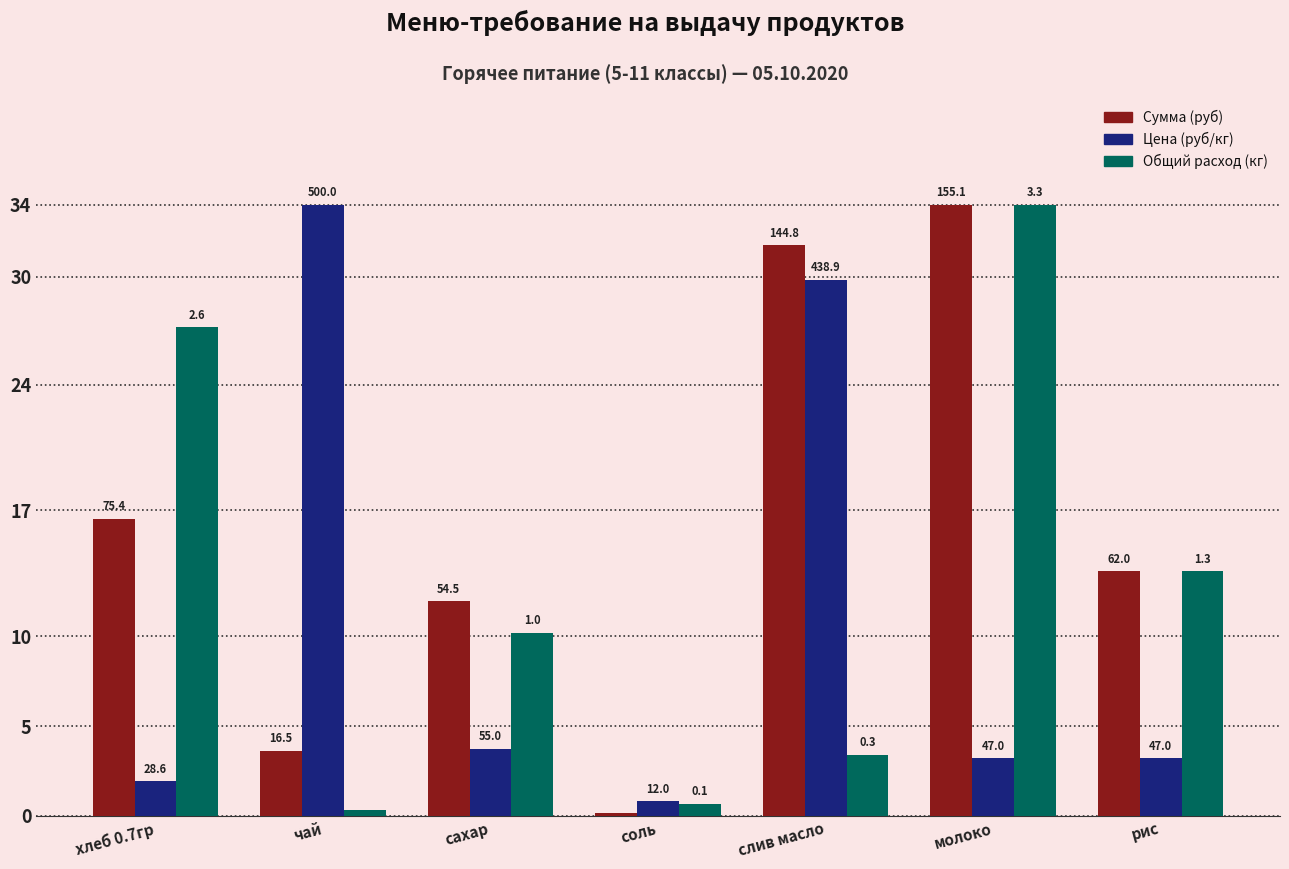

The value of Цена (руб/кг) at чай is 34.0. True or false?

True